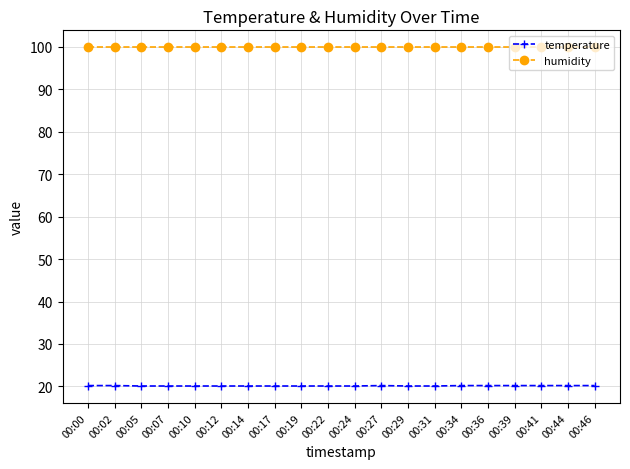

What is the sum of all humidity values?

1998.0